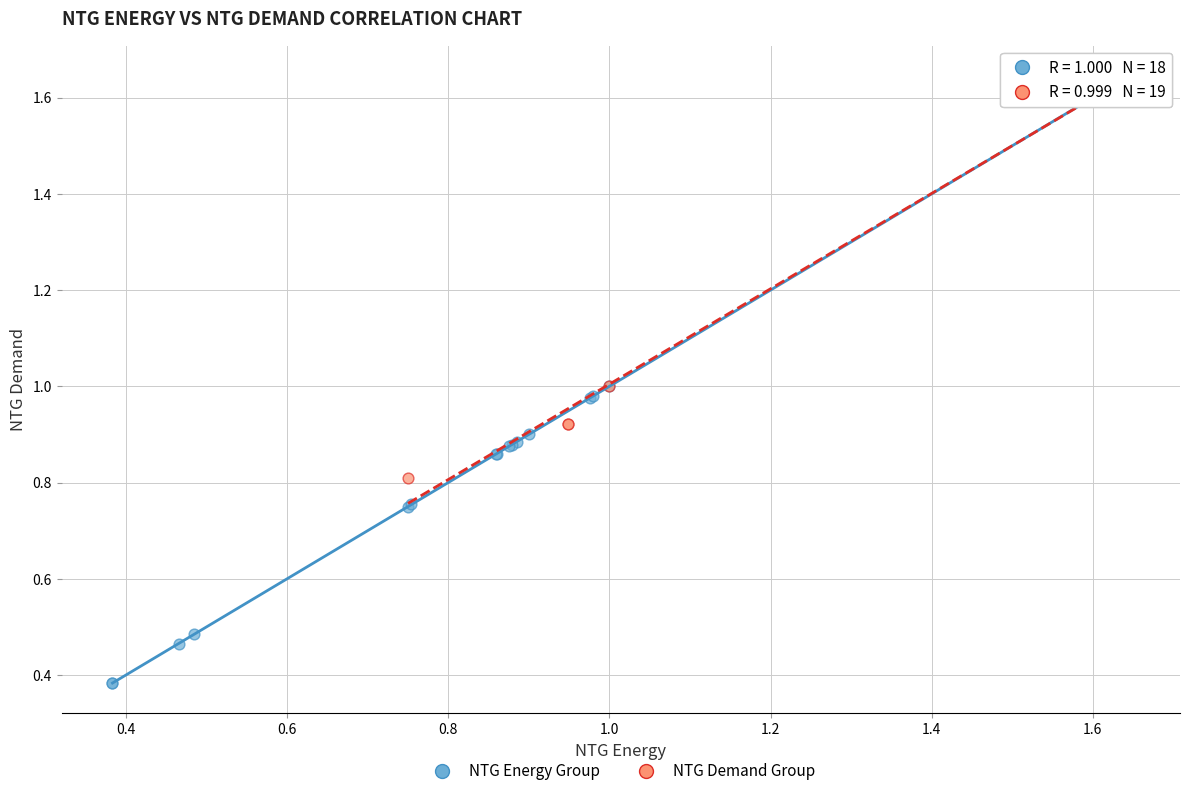

What are all the series names shown in the legend?

NTG Energy Group, NTG Demand Group